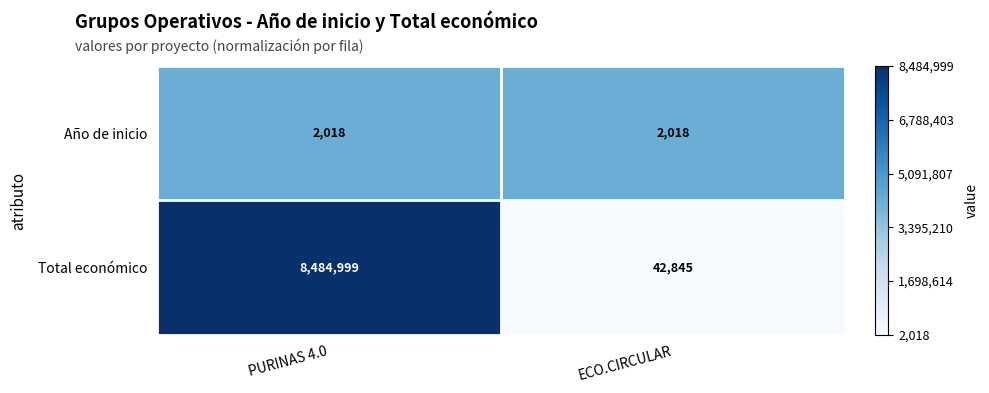

What is the highest value of the Año de inicio series?

2018